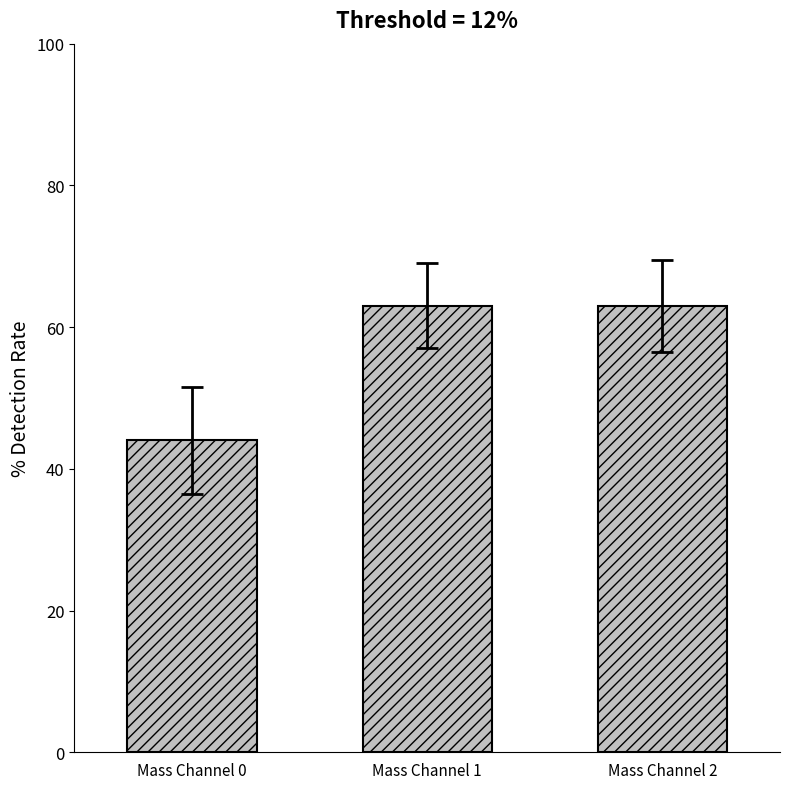

What is the sum of the values at Mass Channel 2 and Mass Channel 1?

126